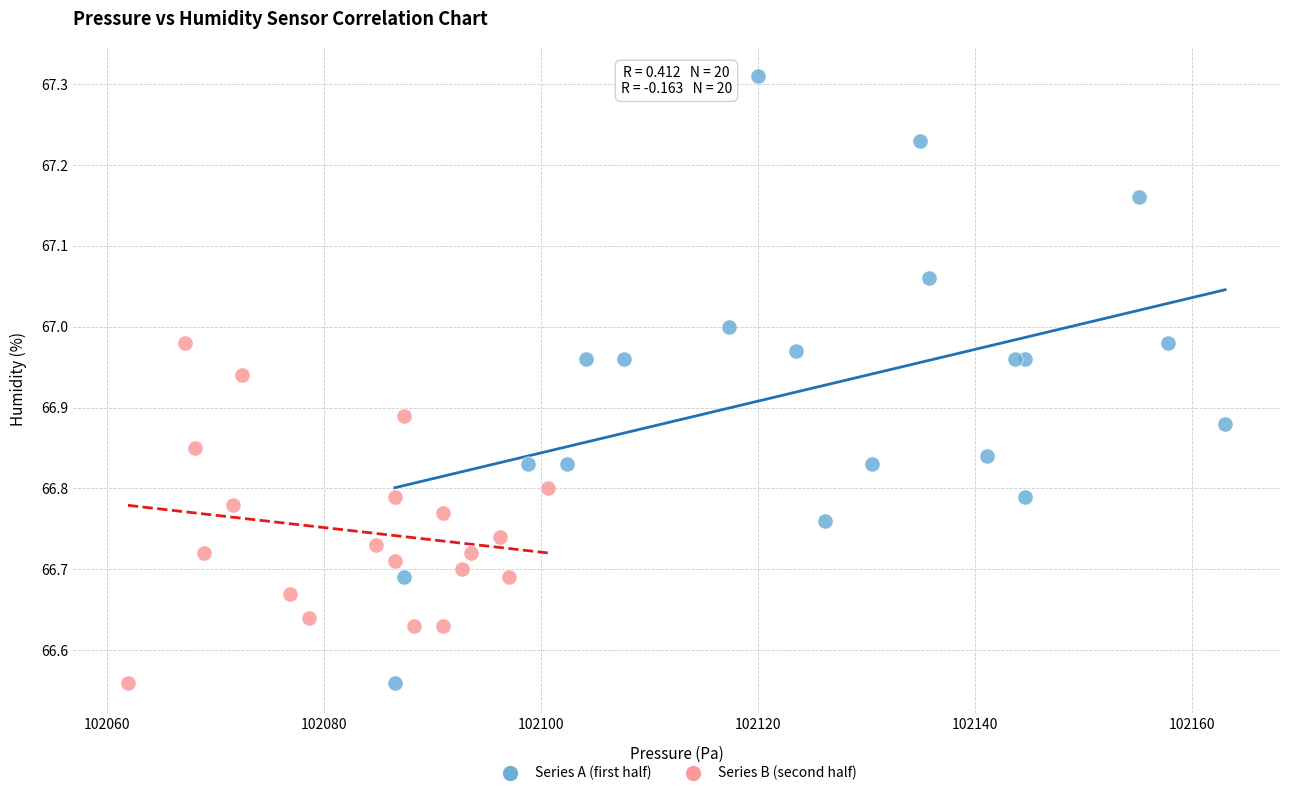

Which series has the largest Y range (max minus min)?

Series A (first half)